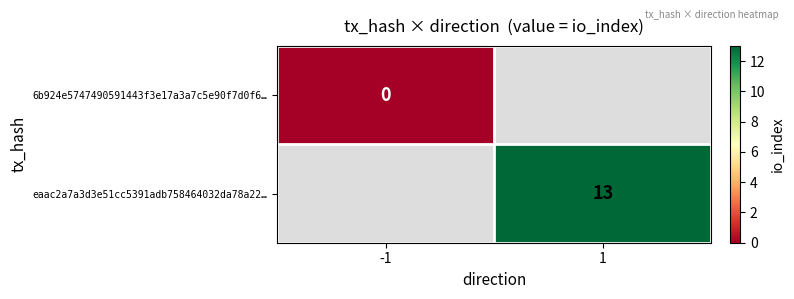

Which category has the lowest value in the eaac2a7a3d3e51cc5391adb758464032da78a22… series?

-1